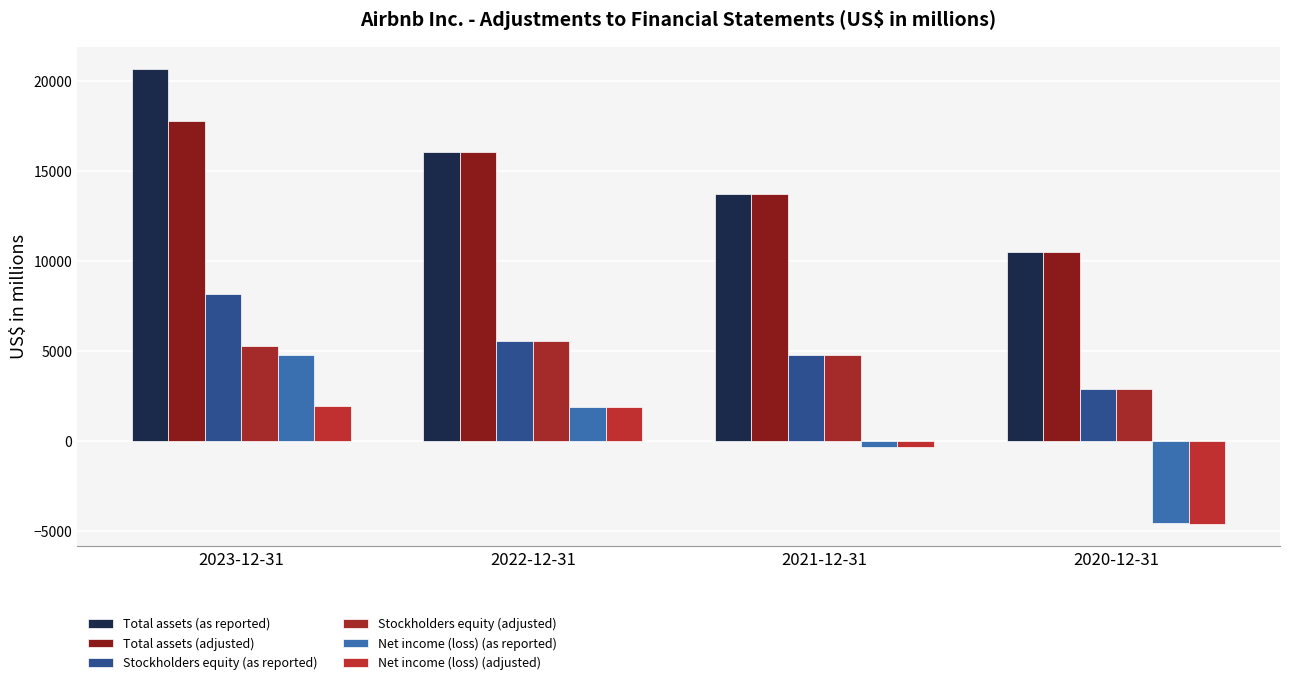

How many series are shown in this chart?

6